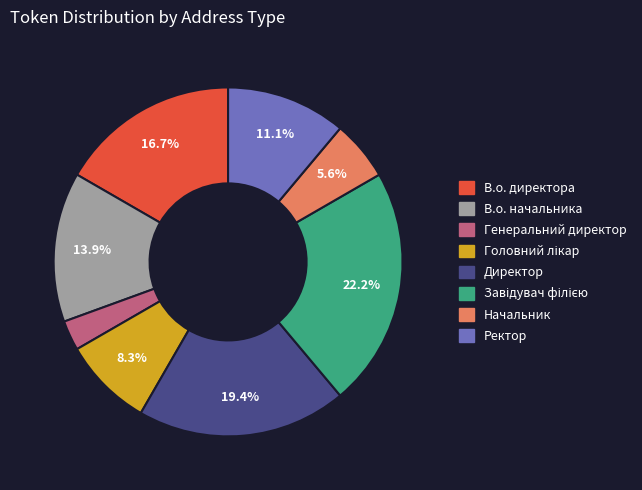

Which has a higher value, Начальник or Генеральний директор?

Начальник